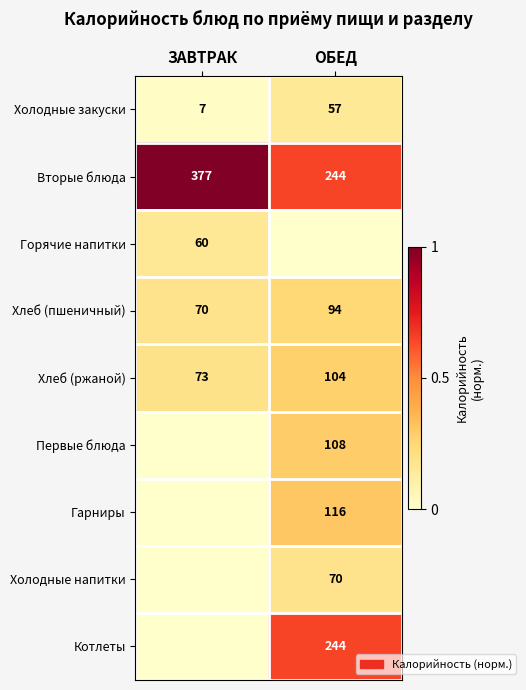

Count the number of data series in this chart.

9